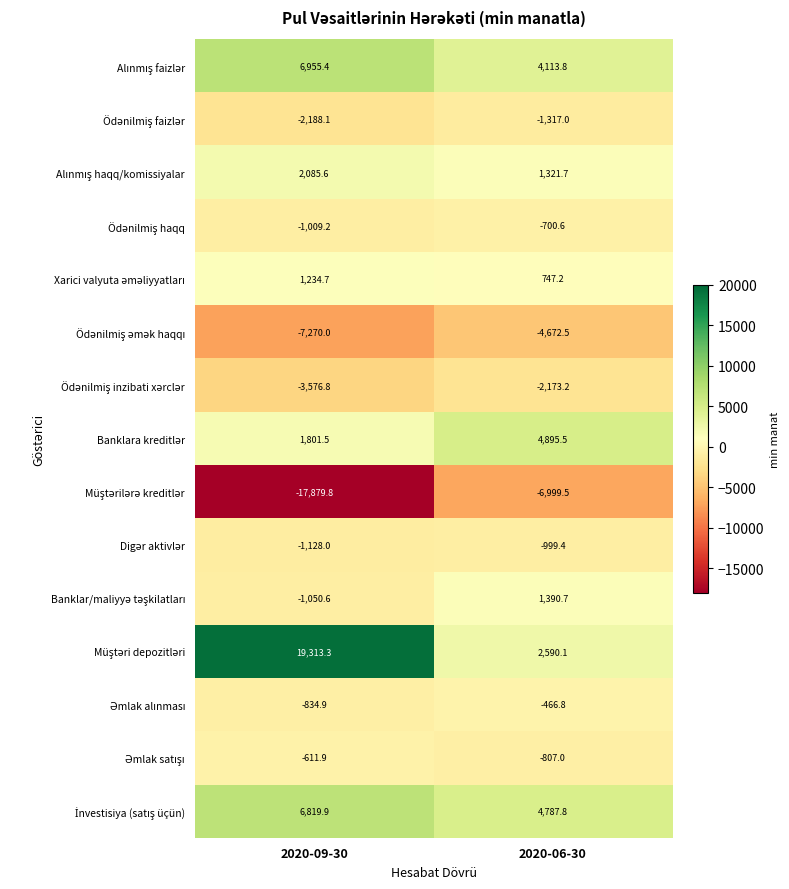

What is the total value across all series at 2020-06-30?

1710.8